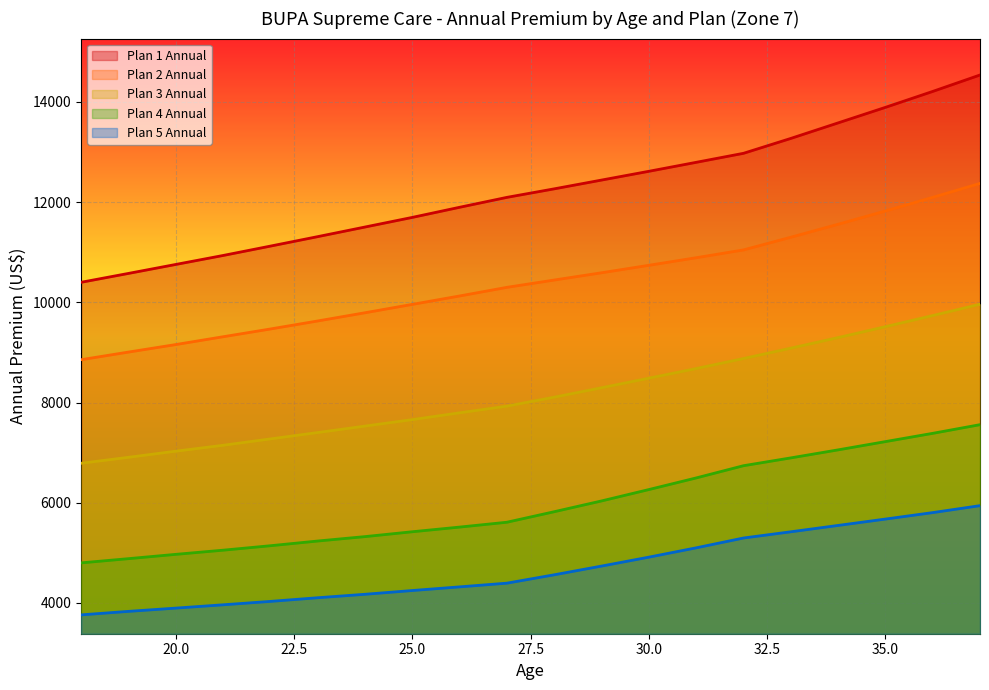

What is the difference between the maximum and second lowest values in the Plan 4 Annual series?

2674